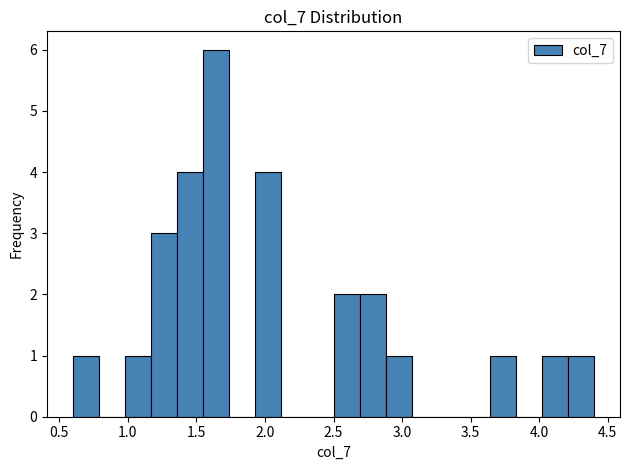

Around what value on the x-axis is the tallest bar? Give the approximate position of its centre, as read against the axis.

1.65